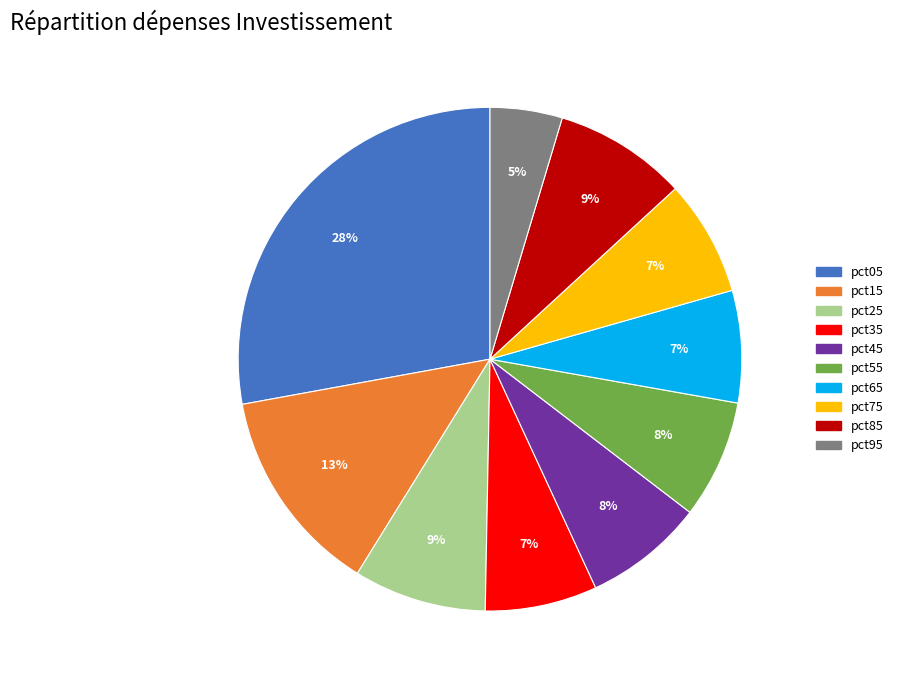

How many segments does this pie chart have?

10